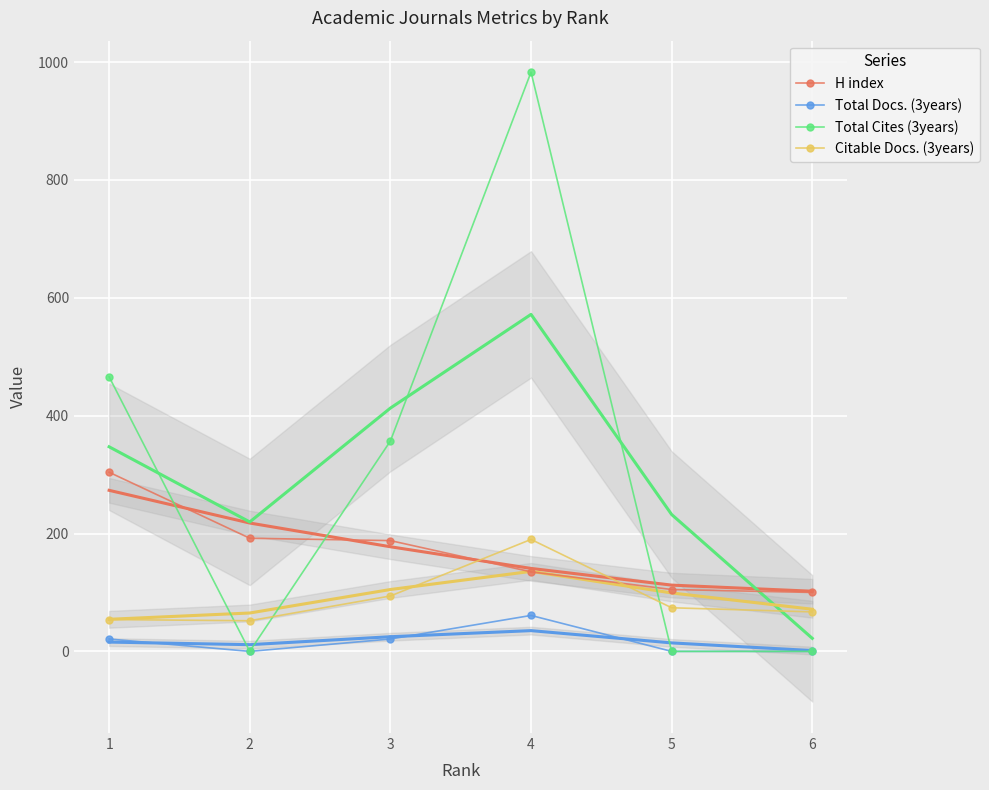

Where is the first local minimum for Total Docs. (3years)?

2